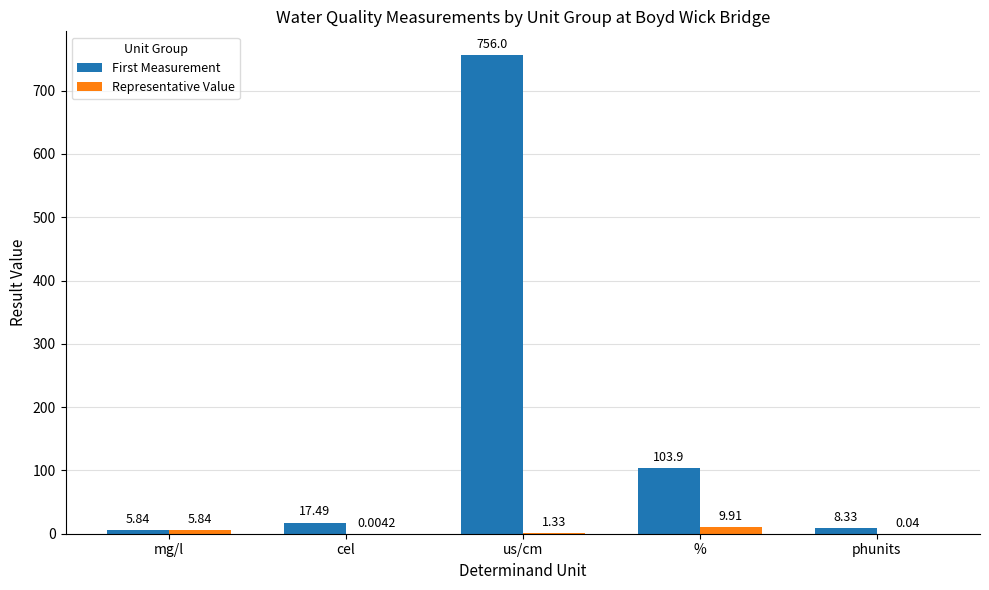

Is the value of Representative Value at % greater than the value of First Measurement at mg/l?

Yes